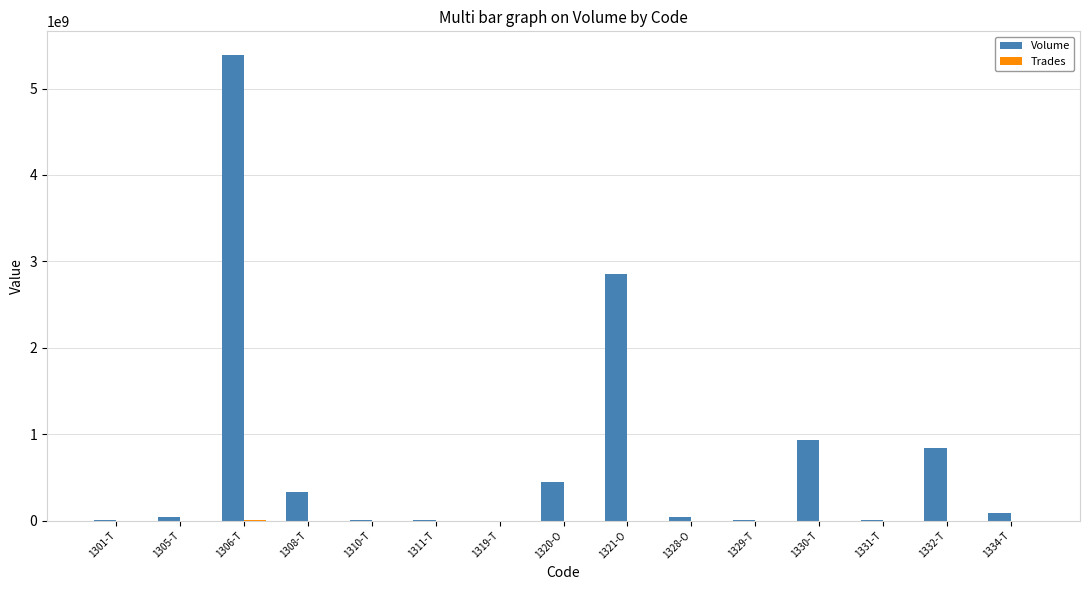

What is the total value across all series at 1328-O?

41426160